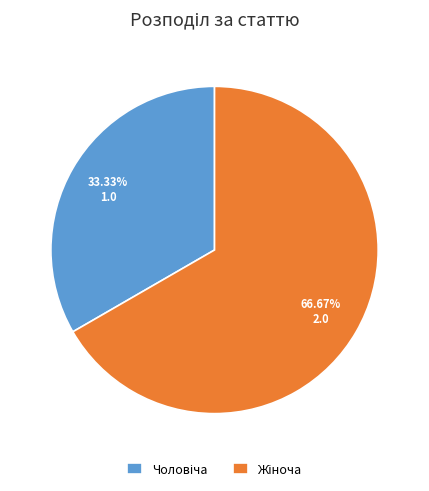

Does any single category account for the majority?

Yes